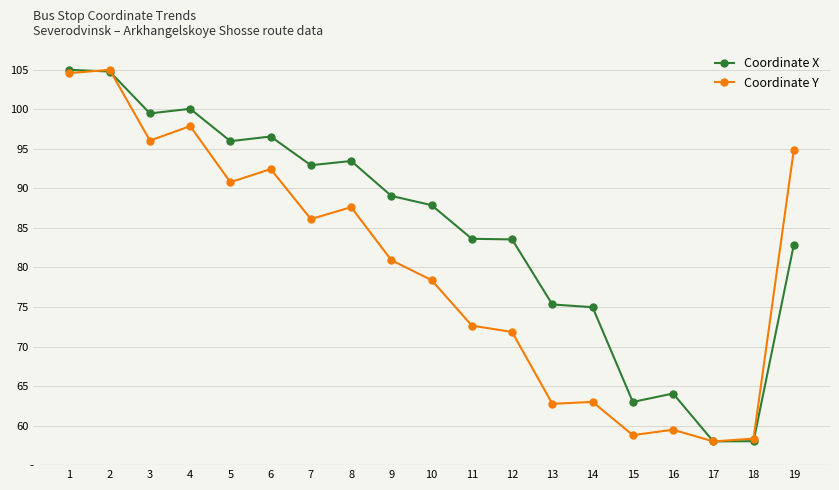

Rank the series by their average value, from lowest to highest.

Coordinate Y, Coordinate X